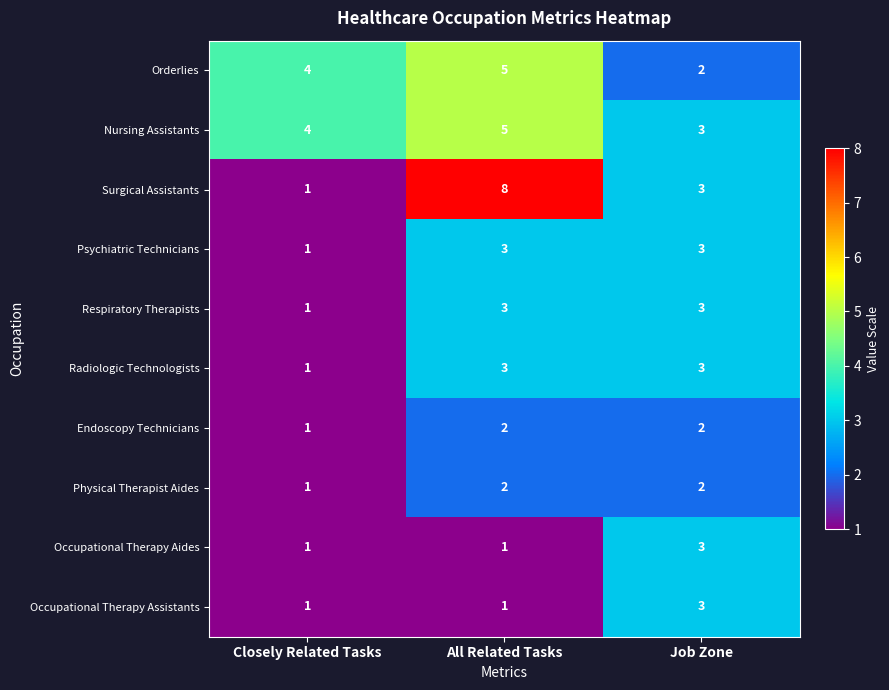

At which category is the sum across all series the highest?

All Related Tasks